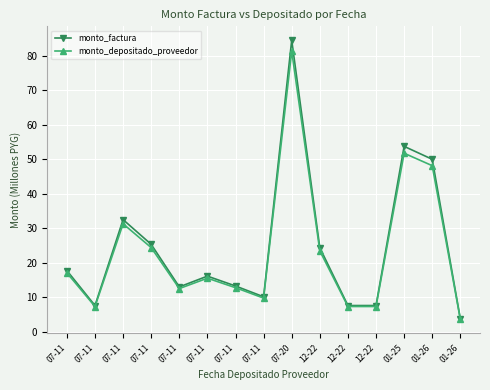

What is the total value across all series at 07-11?

34.8